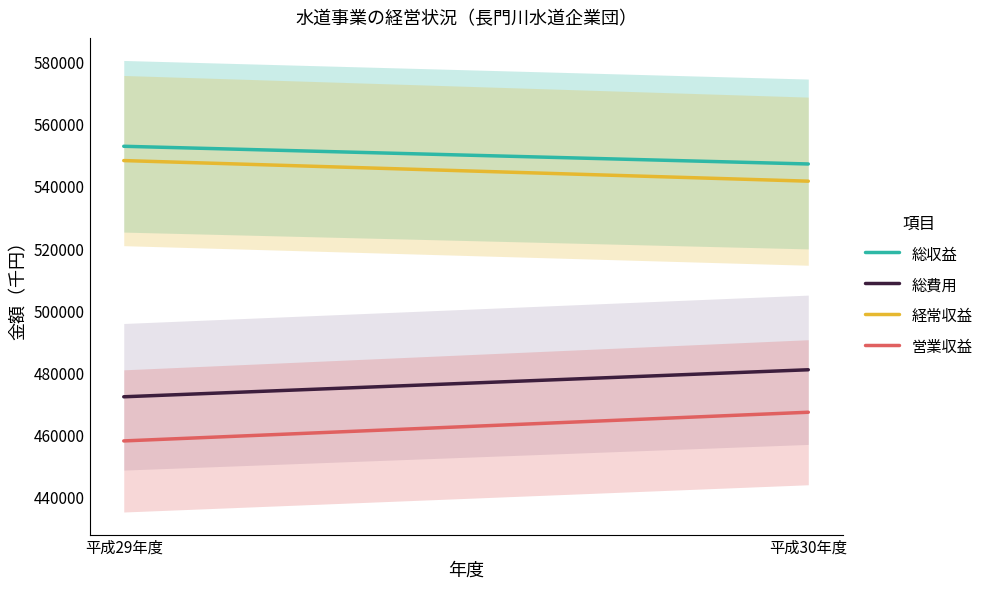

What is the sum of the 総収益 values at 平成30年度 and 平成29年度?

1100522